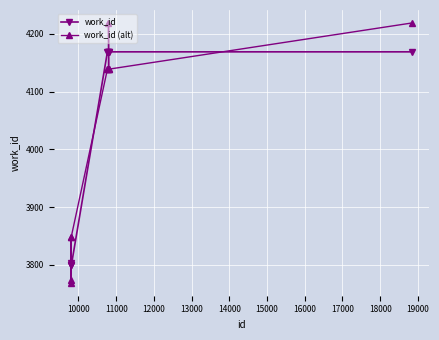

Reading left to right, transcribe all the data shown in this chart.

work_id: 3799	3803	3799	3799	4169	4169	4169	4169	4169	4169
work_id (alt): 3849	3773	3769	3849	4139	4139	4219	4139	4139	4219